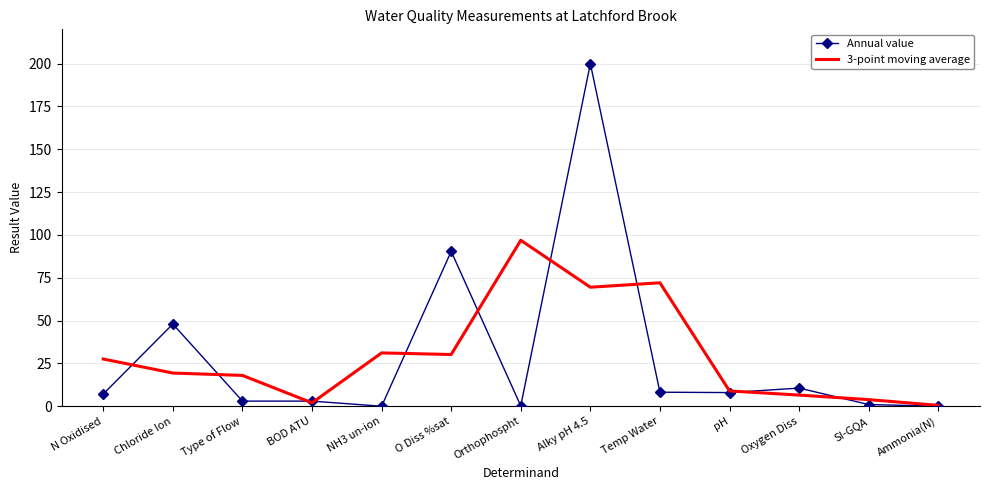

What is the sum of the Annual value values at Oxygen Diss and O Diss %sat?

101.0